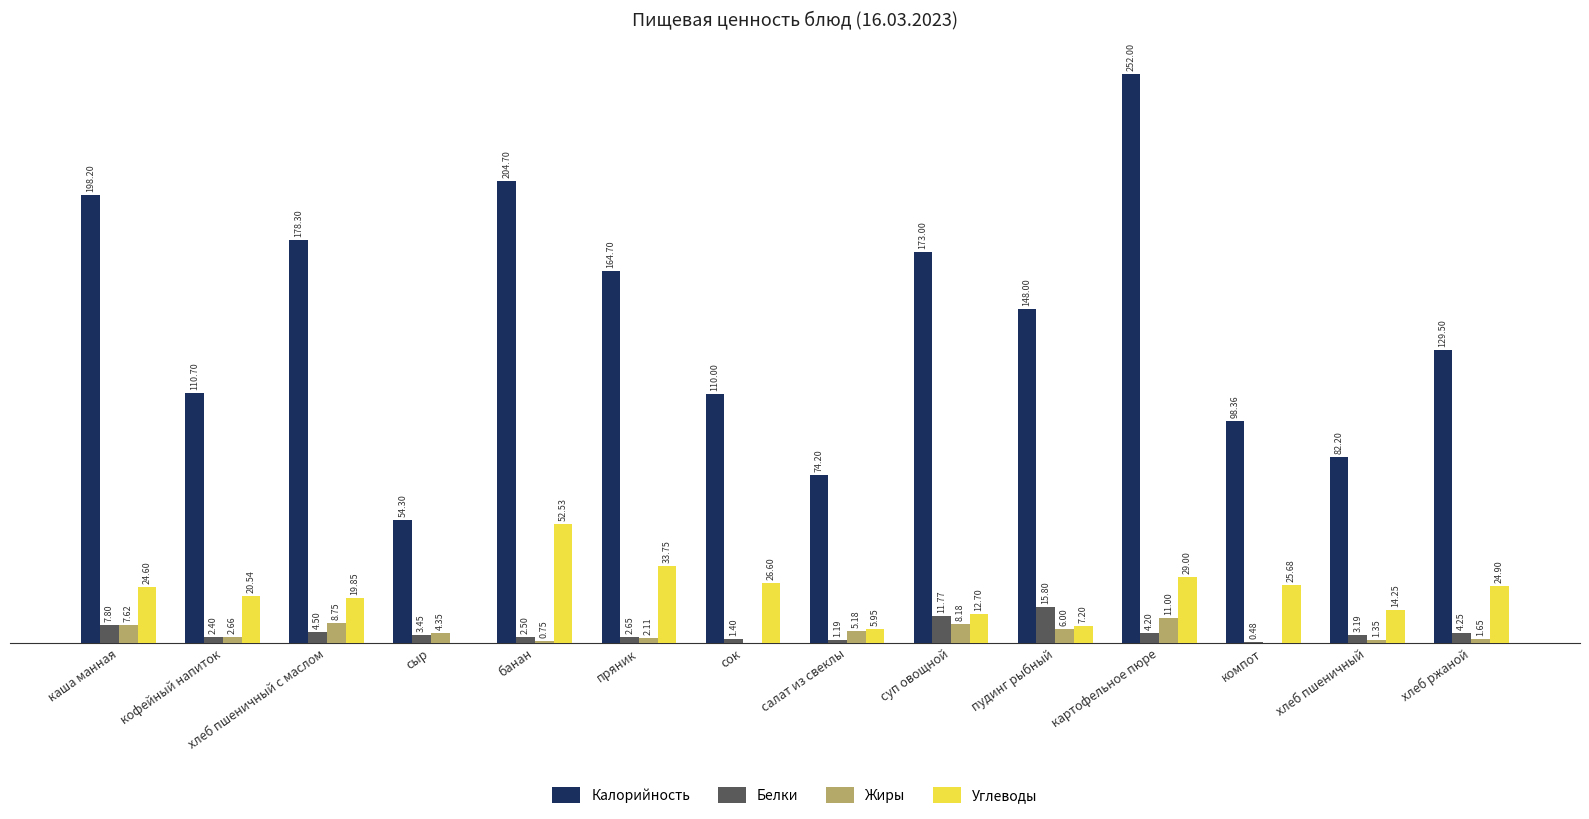

At which label does Калорийность first exceed 148?

каша манная